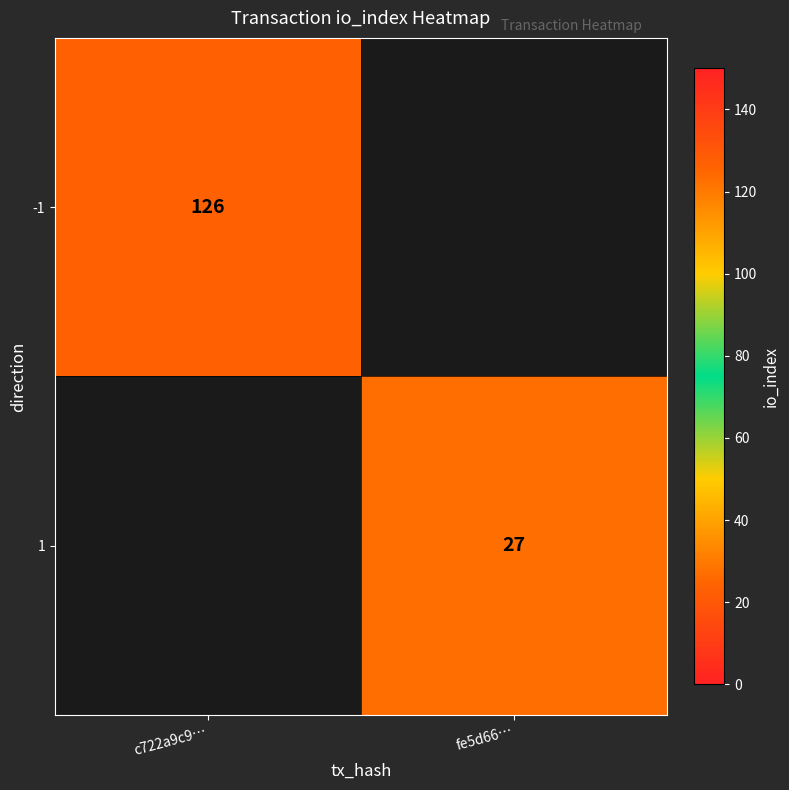

Count the number of data series in this chart.

2